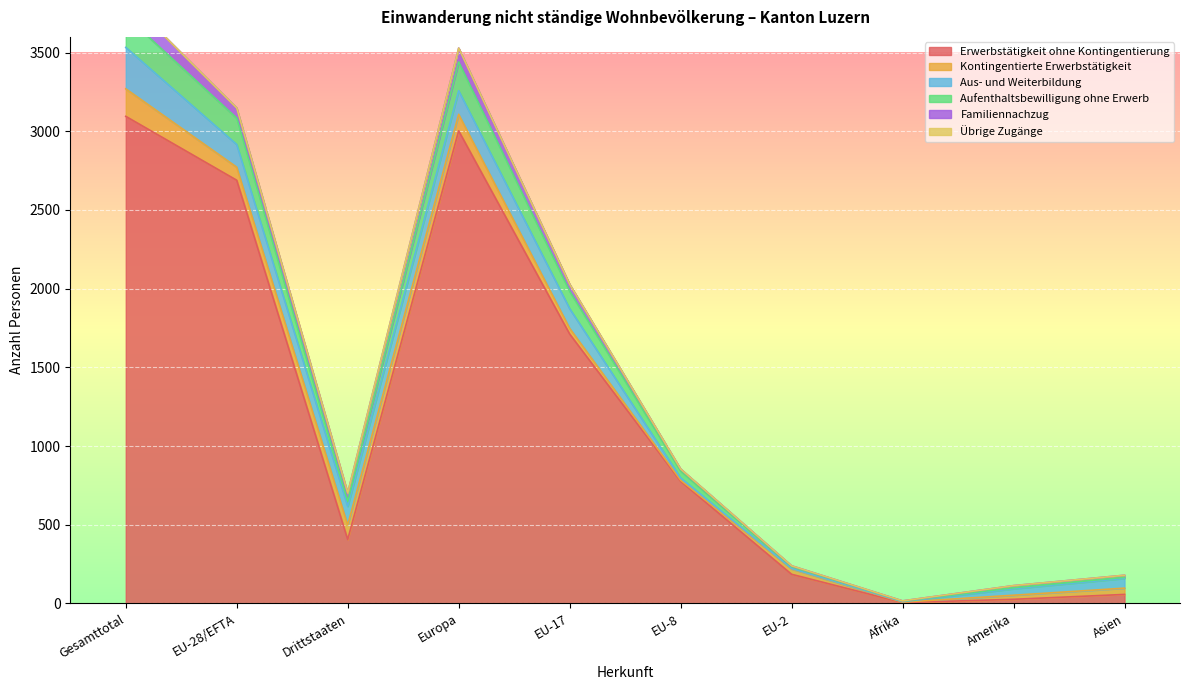

True or false: Erwerbstätigkeit ohne Kontingentierung has more than 2 points higher than both neighbors.

False